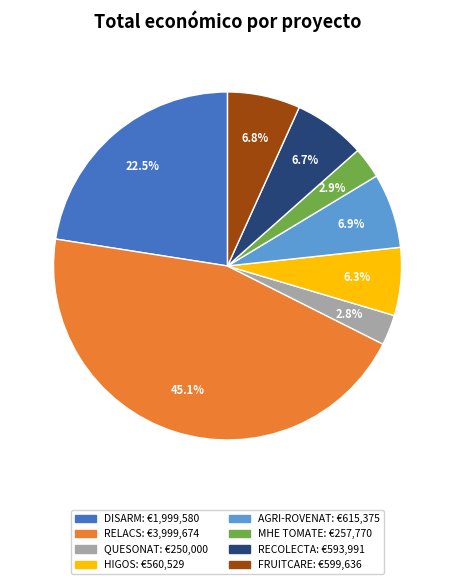

What portion of the pie excludes RELACS?

54.9%